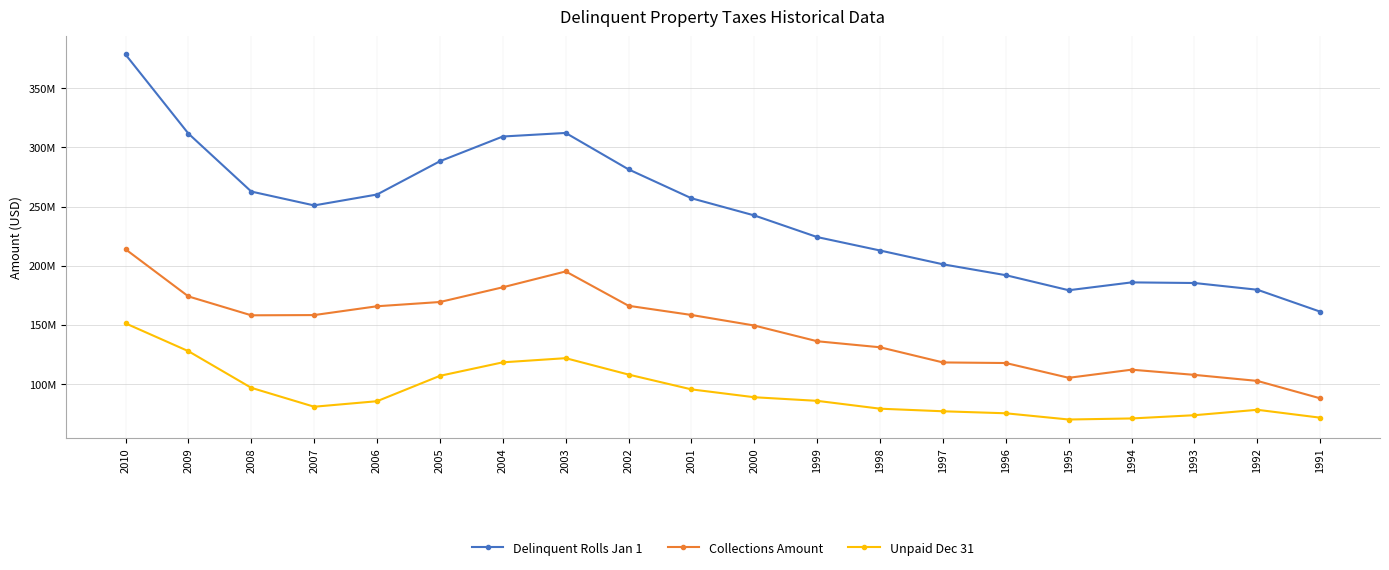

Between 2008 and 2000, which series saw the biggest shift?

Delinquent Rolls Jan 1